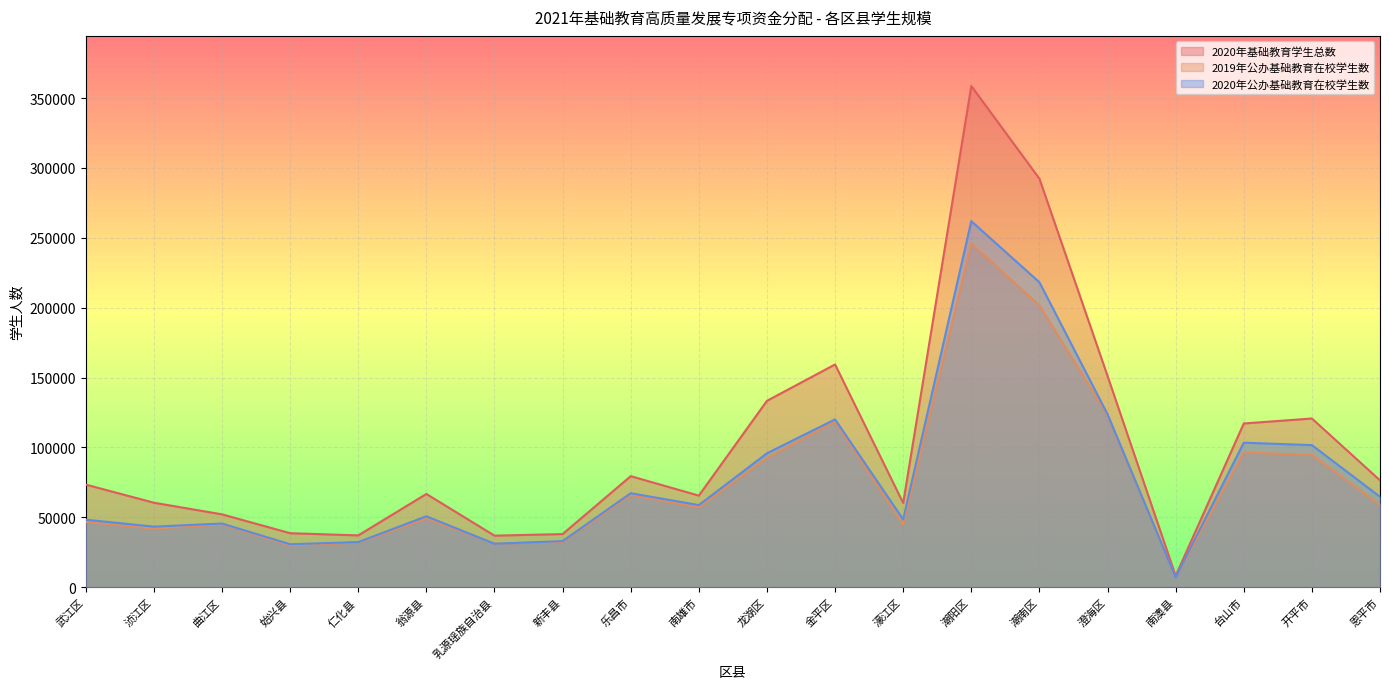

Which category has the highest value in the 2020年基础教育学生总数 series?

潮阳区